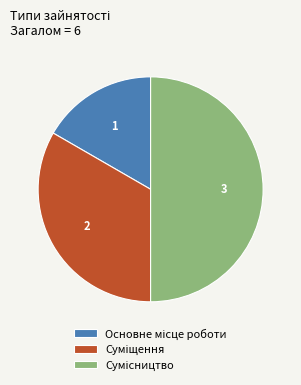

To the nearest percent, what portion does Суміщення represent?

33%